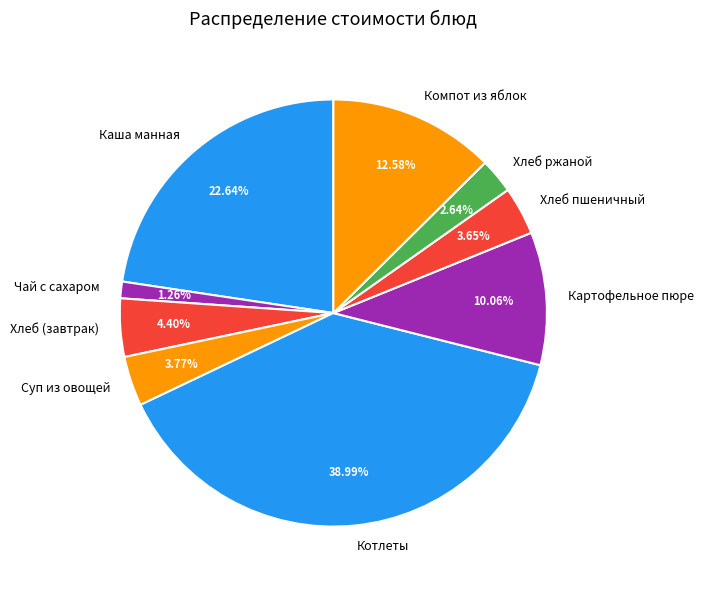

True or false: Каша манная accounts for 23% of the total.

True